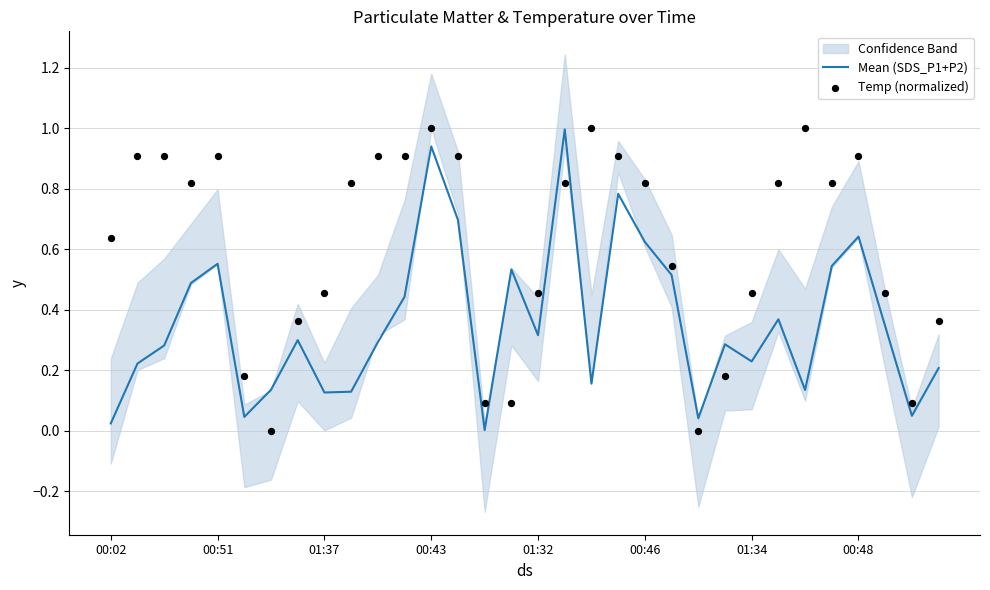

What is the highest value of the Mean (SDS_P1+P2) series?

1.0